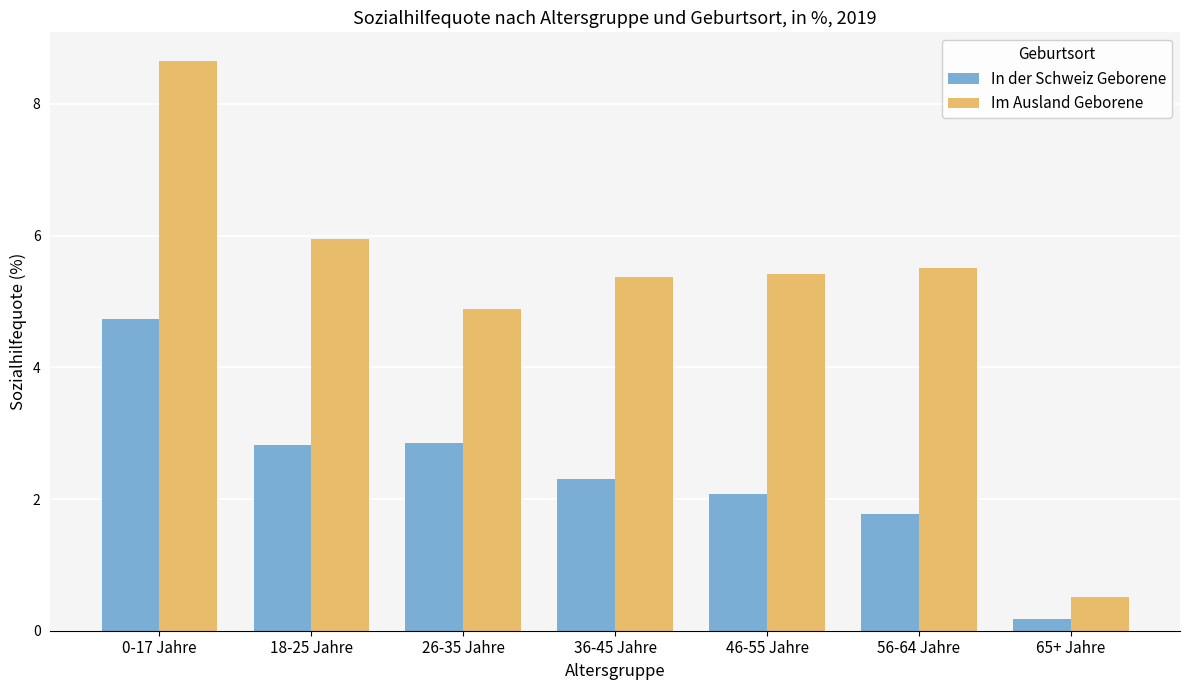

Does the chart contain stacked bars?

No